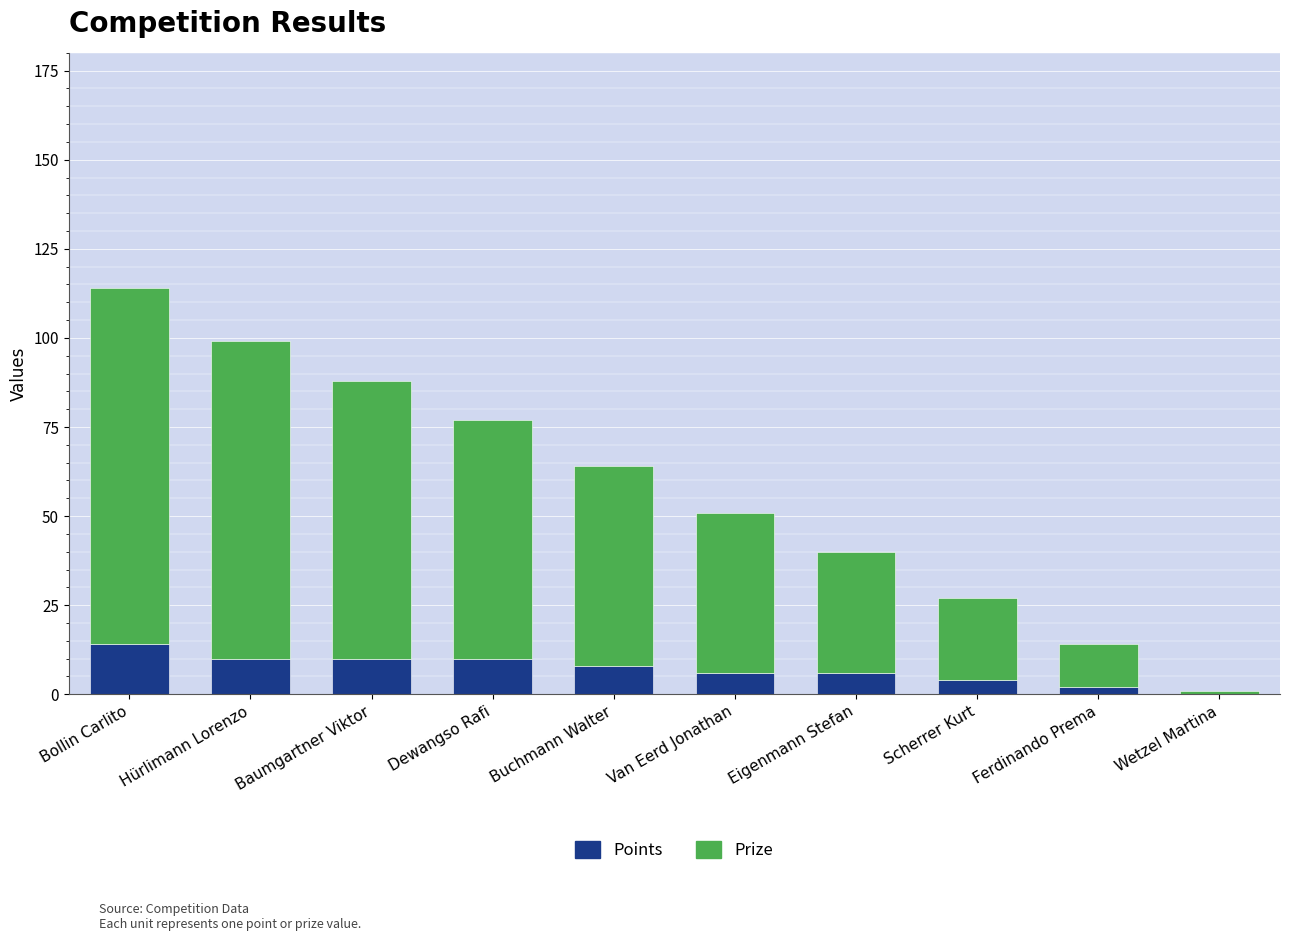

Reading left to right, list the values for the Points series.

Bollin Carlito=14	Hürlimann Lorenzo=10	Baumgartner Viktor=10	Dewangso Rafi=10	Buchmann Walter=8	Van Eerd Jonathan=6	Eigenmann Stefan=6	Scherrer Kurt=4	Ferdinando Prema=2	Wetzel Martina=0